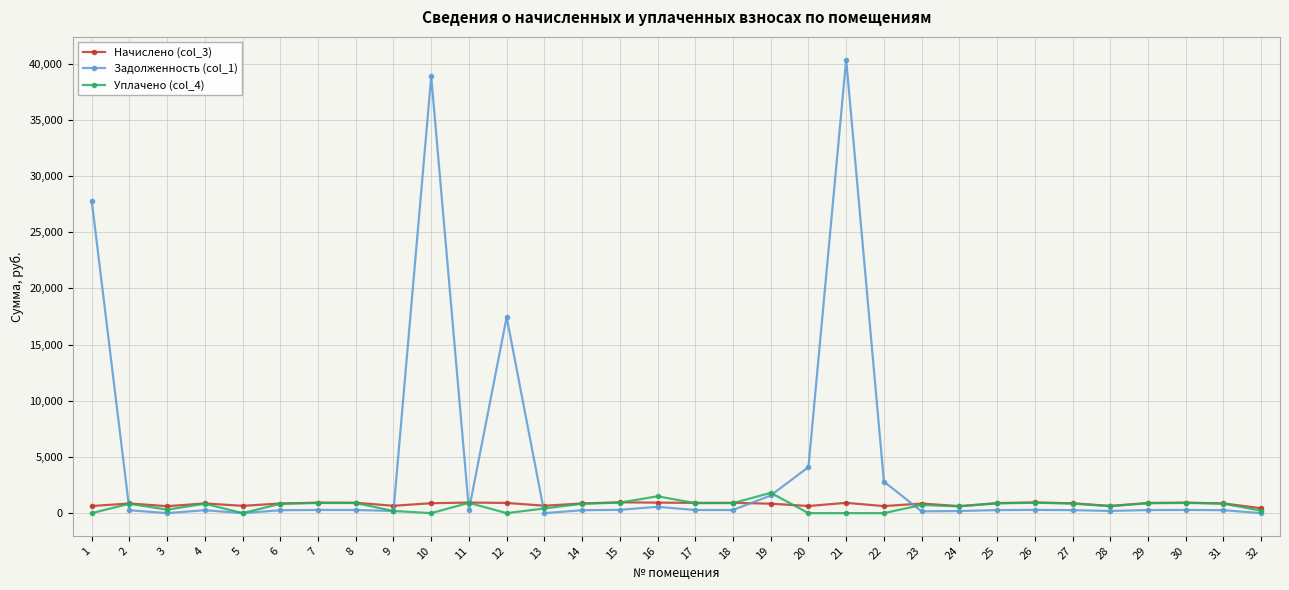

True or false: Задолженность (col_1) has more than 1 interior local peaks.

True